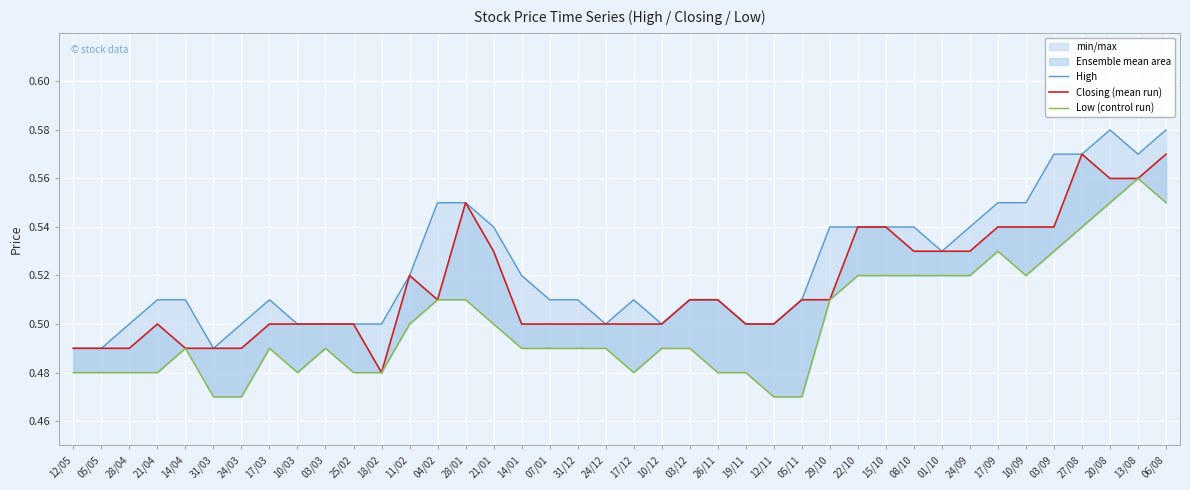

What are all the series names shown in the legend?

High, Closing (mean run), Low (control run)